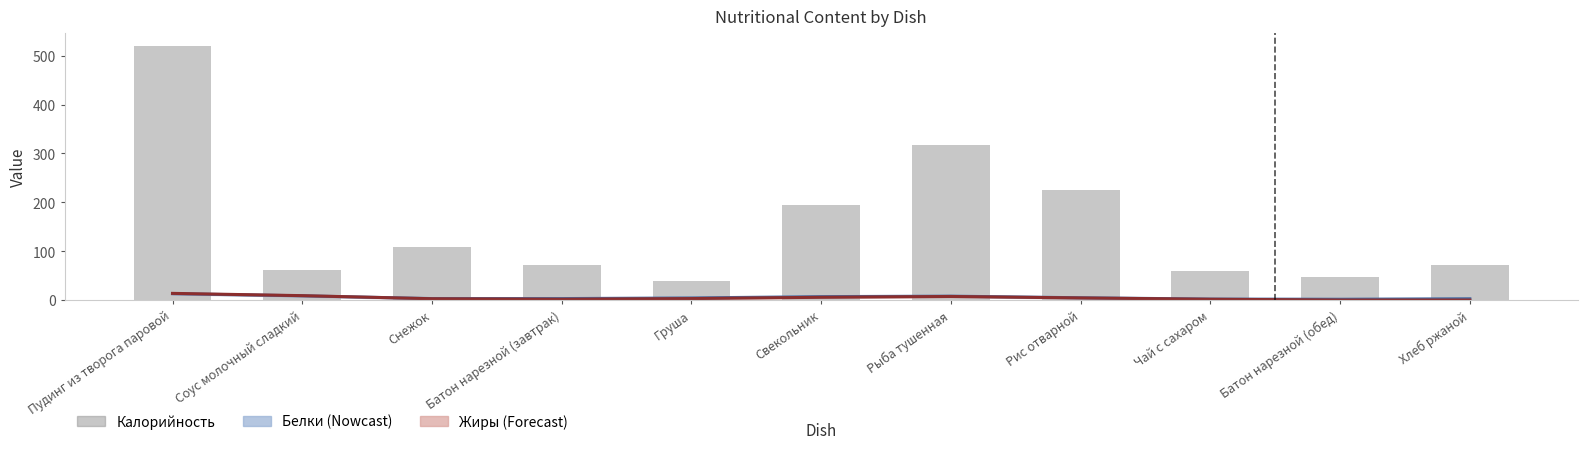

Which series has the largest total across all categories?

Калорийность